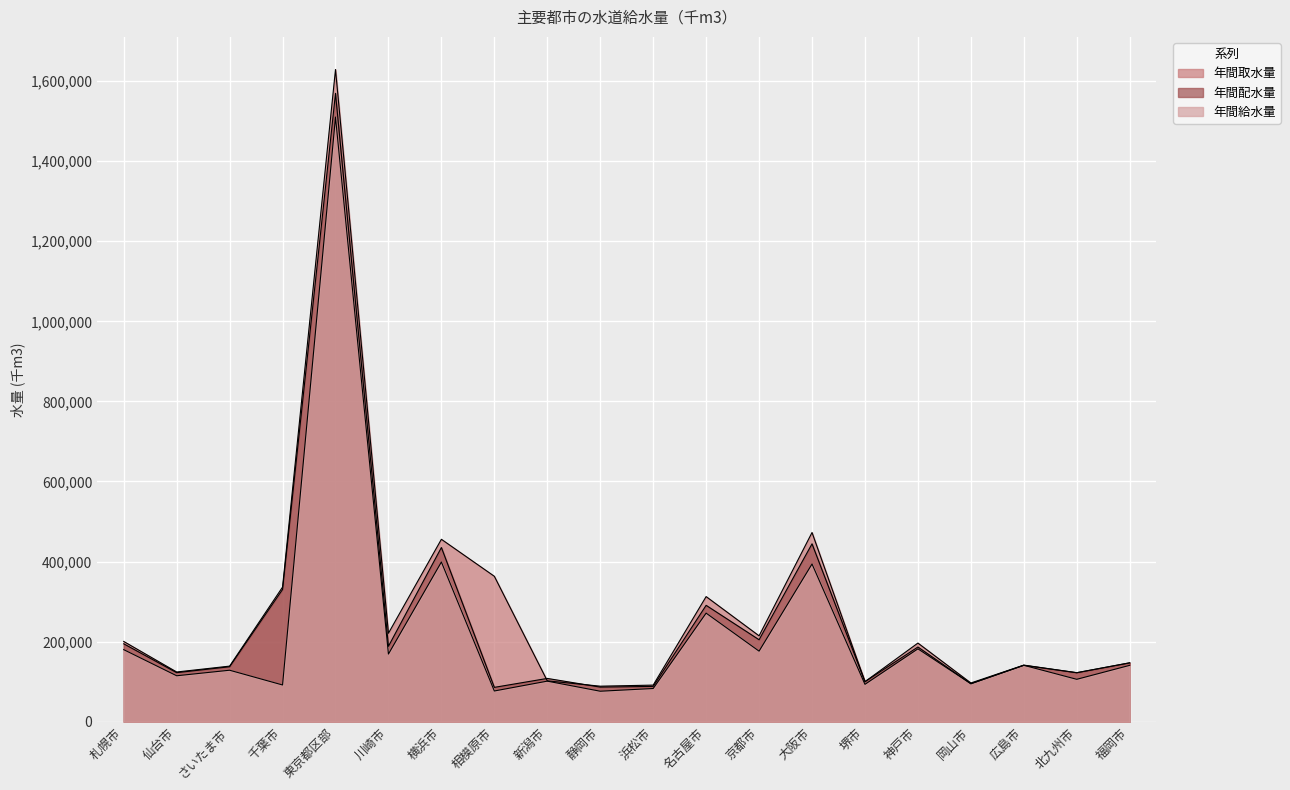

Is it true that 年間取水量 equals 44091 at 札幌市?

False